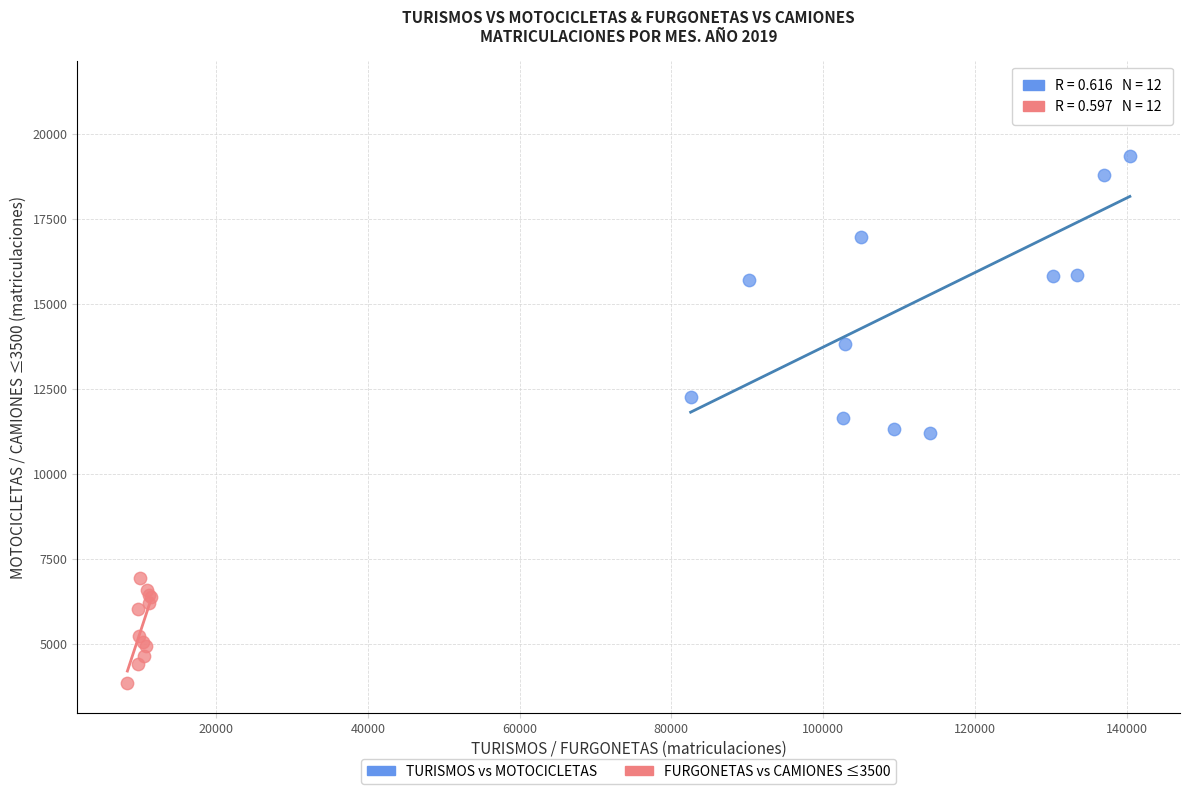

Which series contains the lowest Y value?

FURGONETAS vs CAMIONES ≤3500